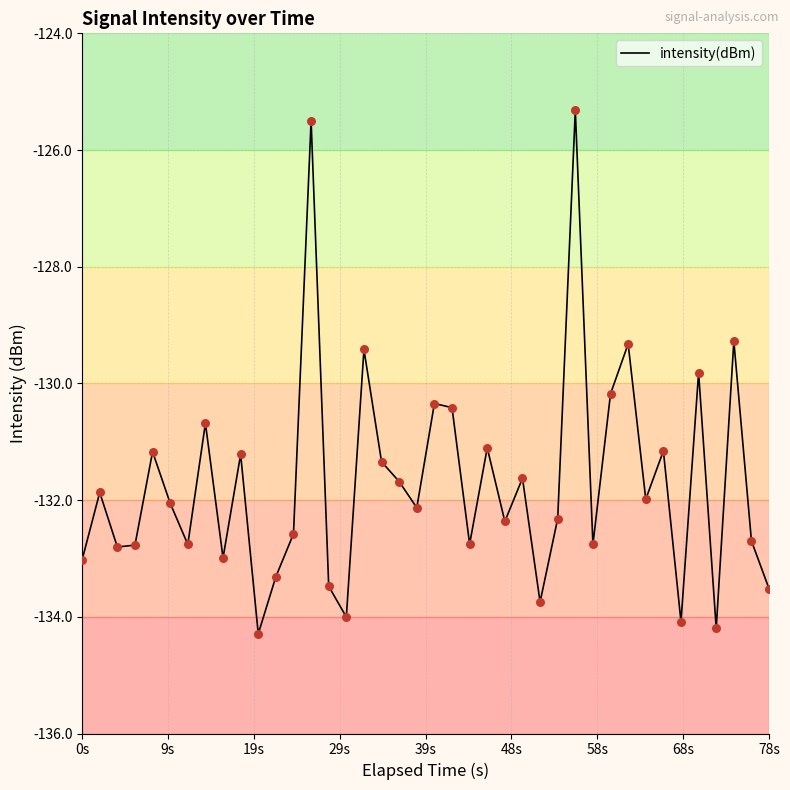

What is the minimum value shown in the chart?

-134.3